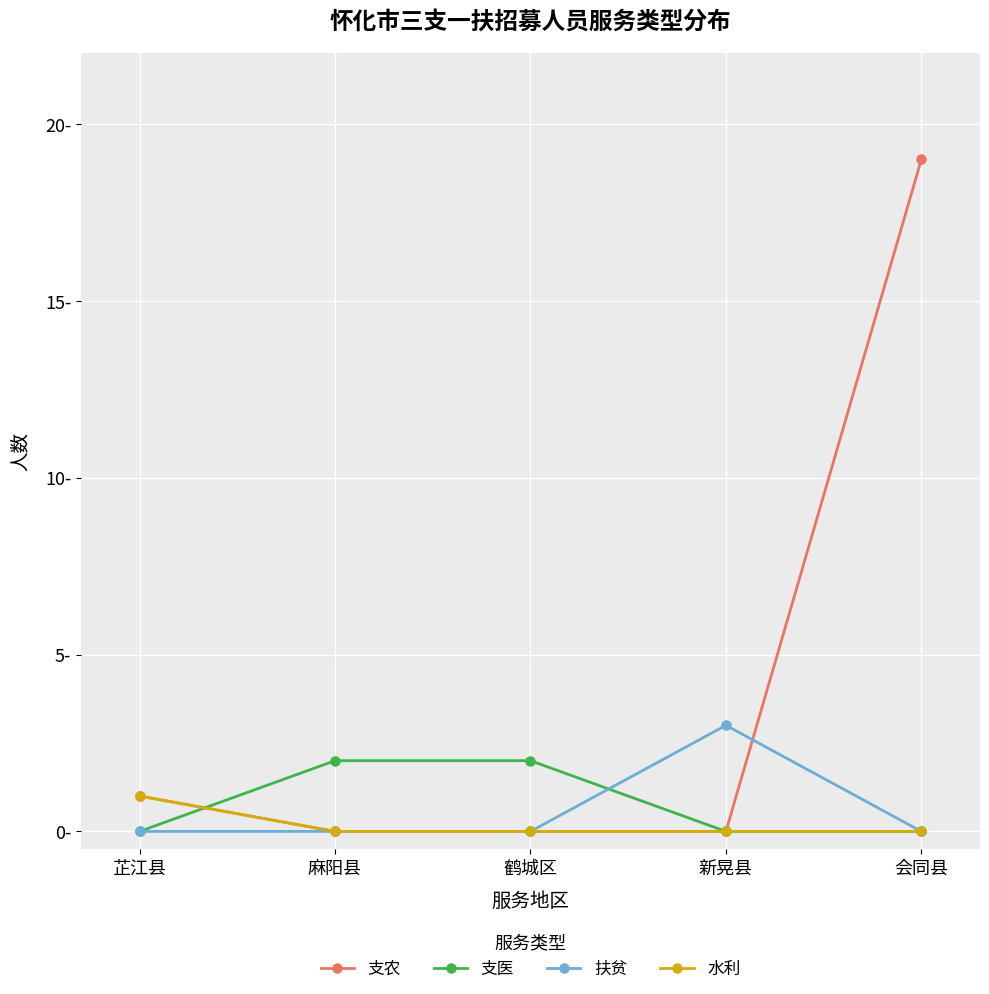

At 新晃县, list the series in order from smallest to largest.

支农, 支医, 水利, 扶贫